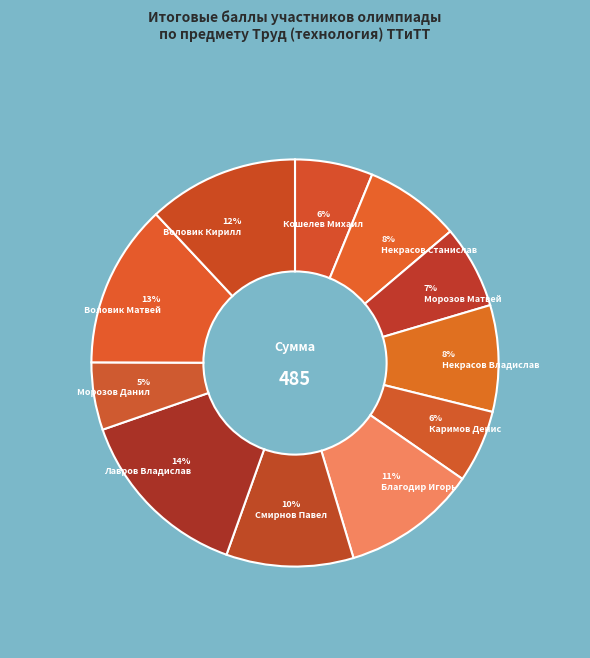

To the nearest percent, what percentage of the pie is Некрасов Владислав?

8%